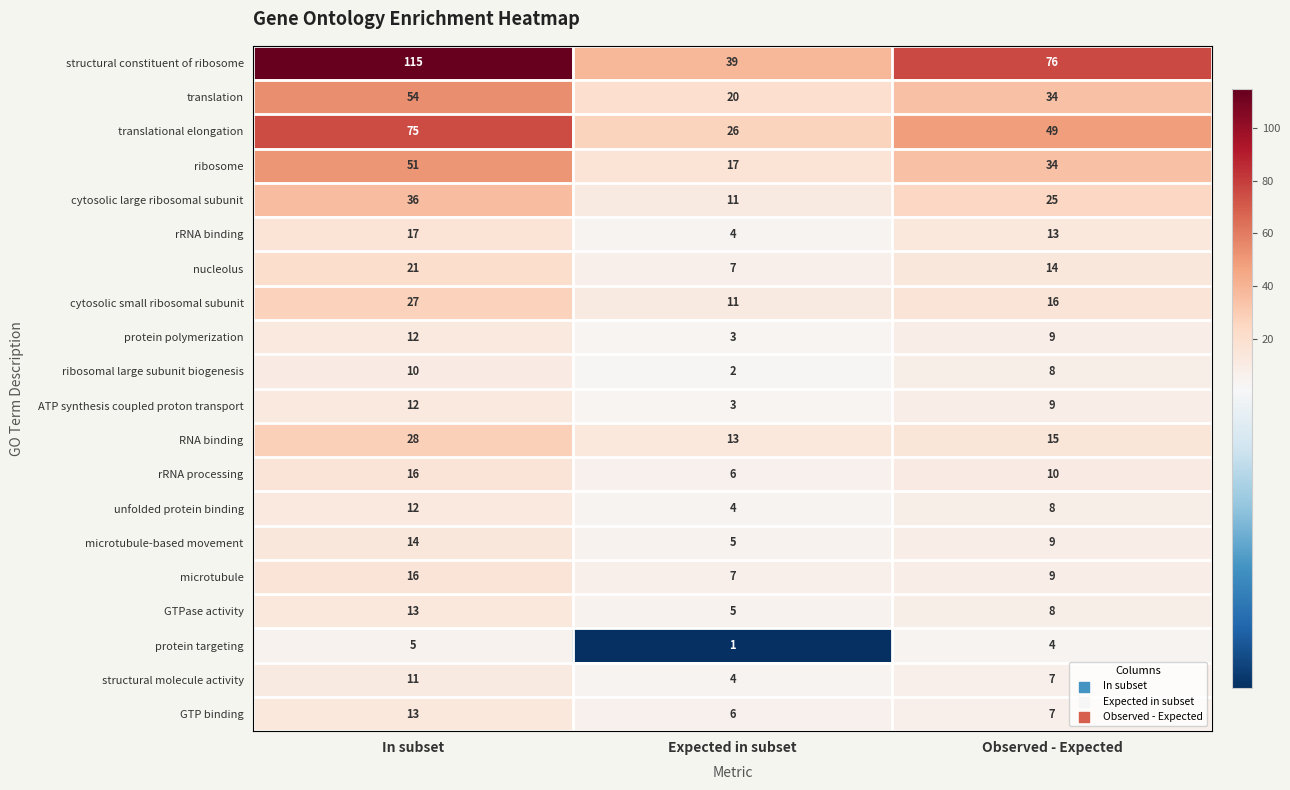

Rank the categories by cytosolic small ribosomal subunit value from lowest to highest.

Expected in subset, Observed - Expected, In subset